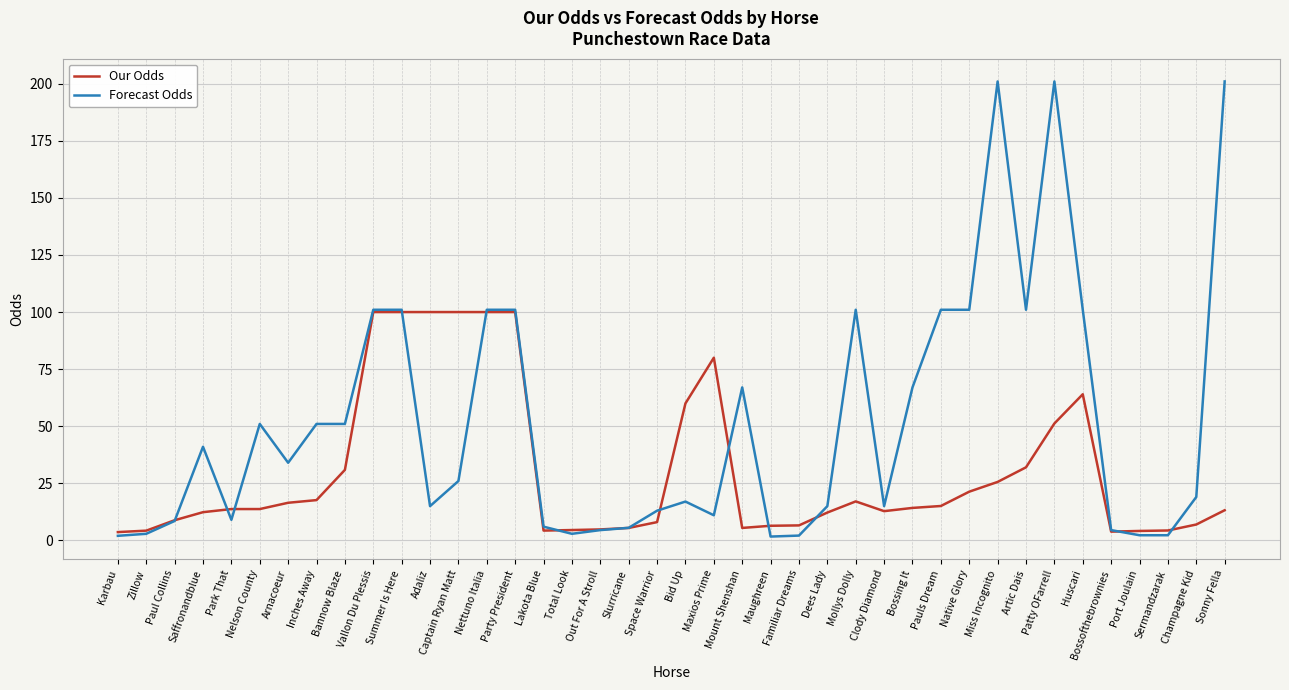

The value of Our Odds at Inches Away is 17.6. True or false?

True